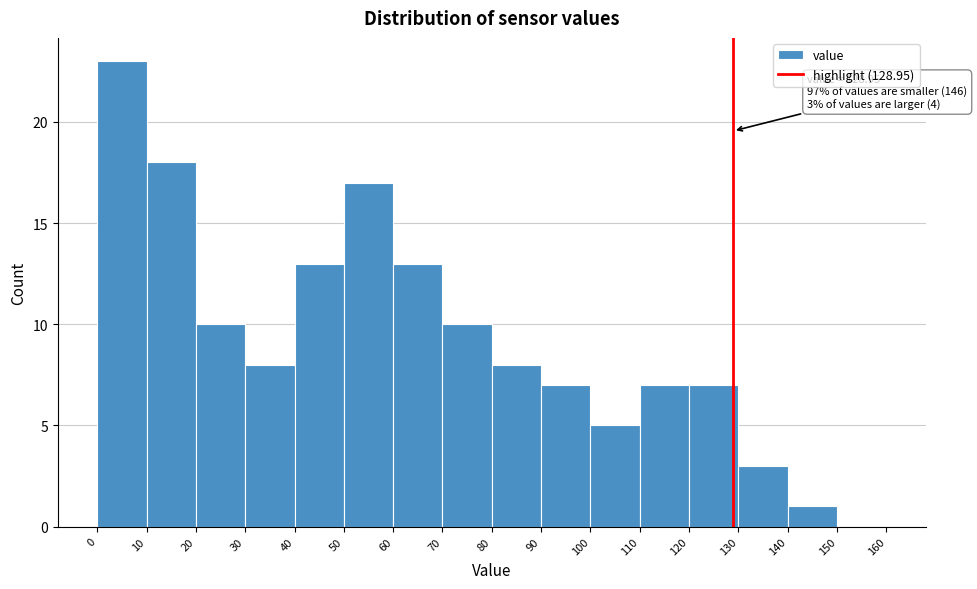

Which range on the x-axis has the tallest bar?

0 to 10